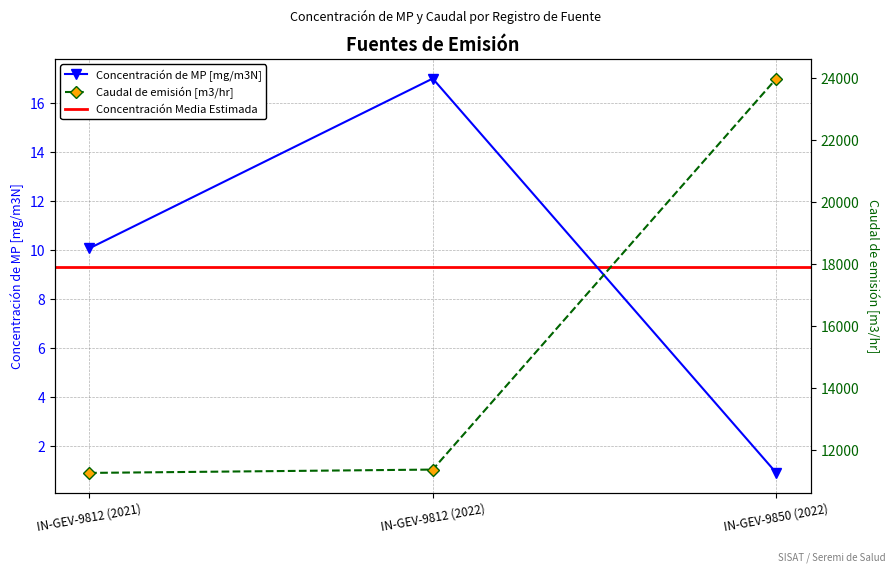

What is the smallest value displayed?

0.9